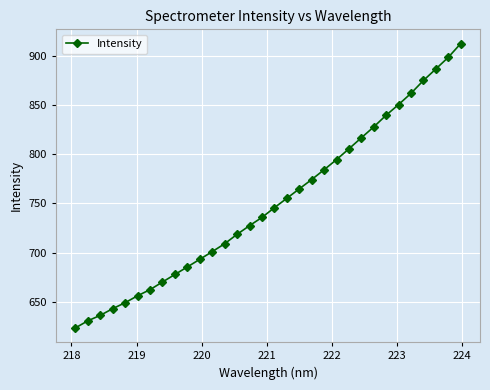

How many values exceed 745?

16